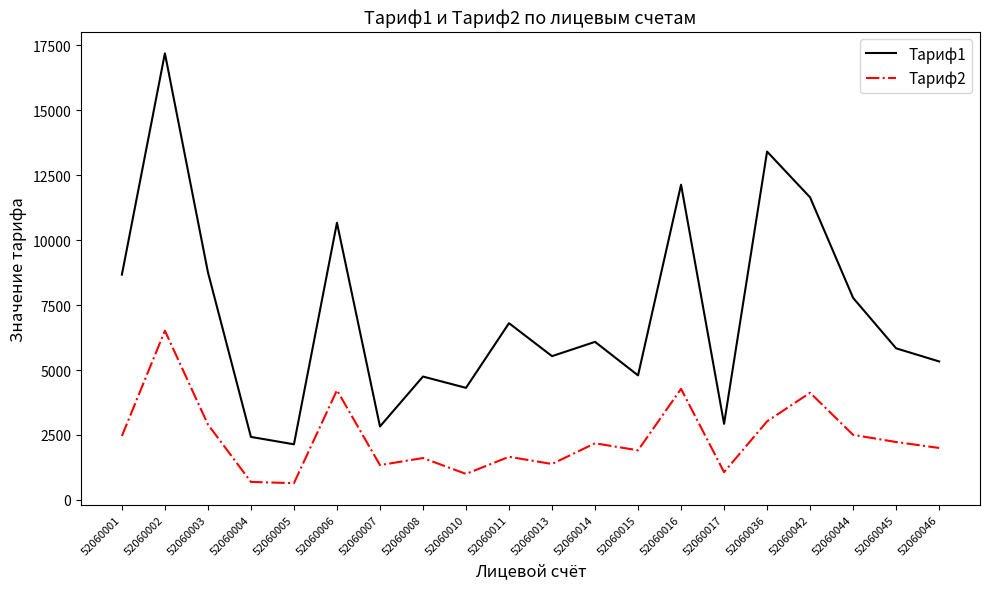

Which series has the largest total across all categories?

Тариф1